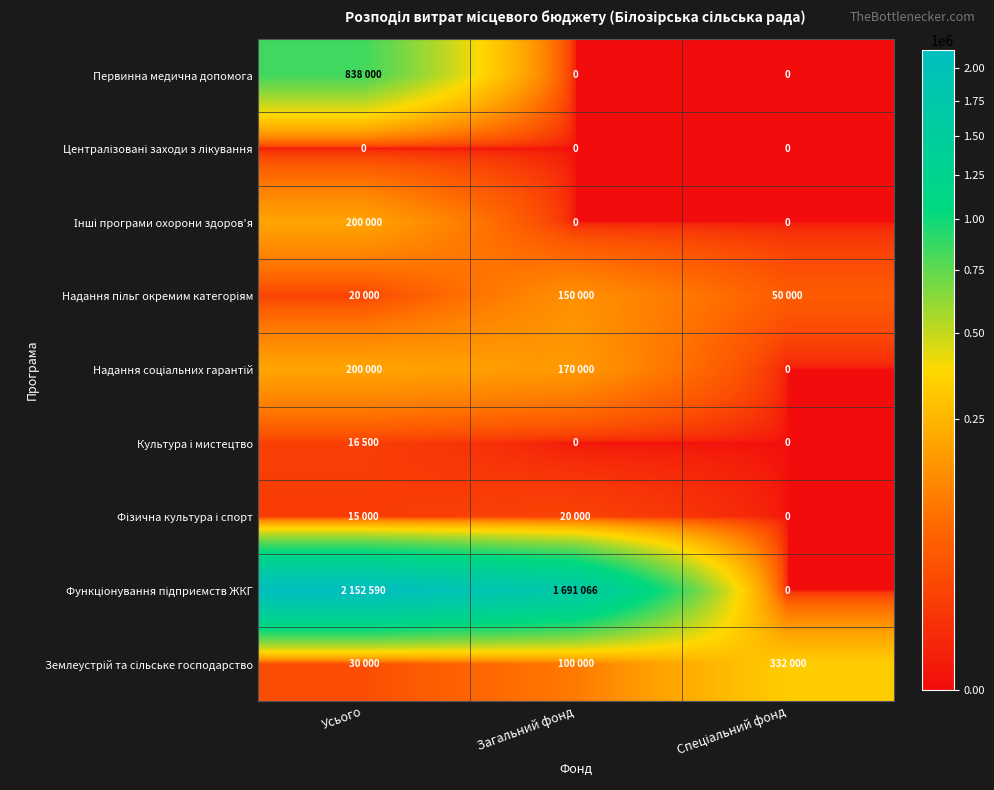

Rank the series at Спеціальний фонд from highest to lowest value.

Землеустрій та сільське господарство, Надання пільг окремим категоріям, Первинна медична допомога, Централізовані заходи з лікування, Інші програми охорони здоров'я, Надання соціальних гарантій, Культура і мистецтво, Фізична культура і спорт, Функціонування підприємств ЖКГ